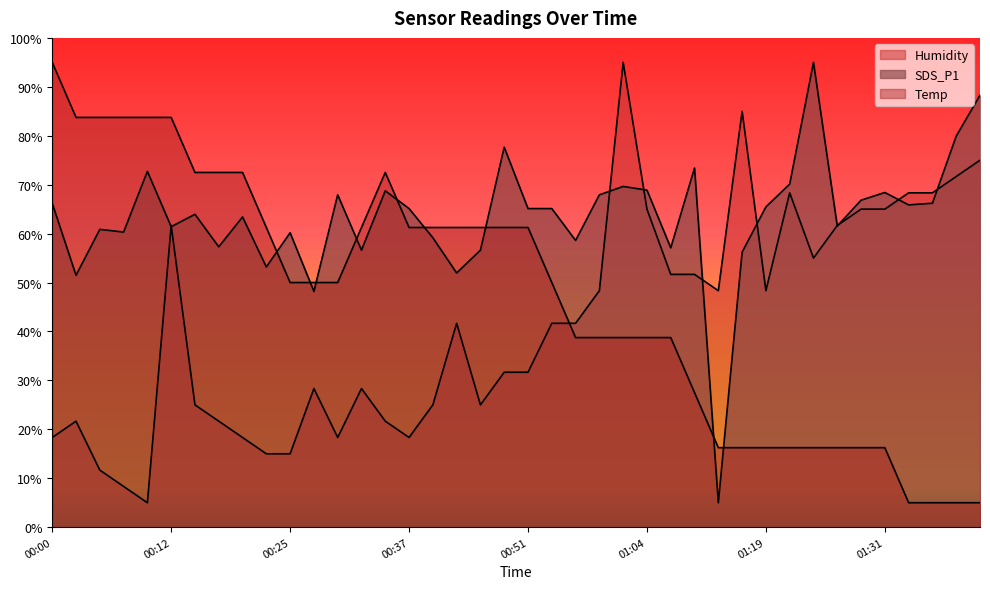

The SDS_P1 series shows 67.1 at 00:27. True or false?

False